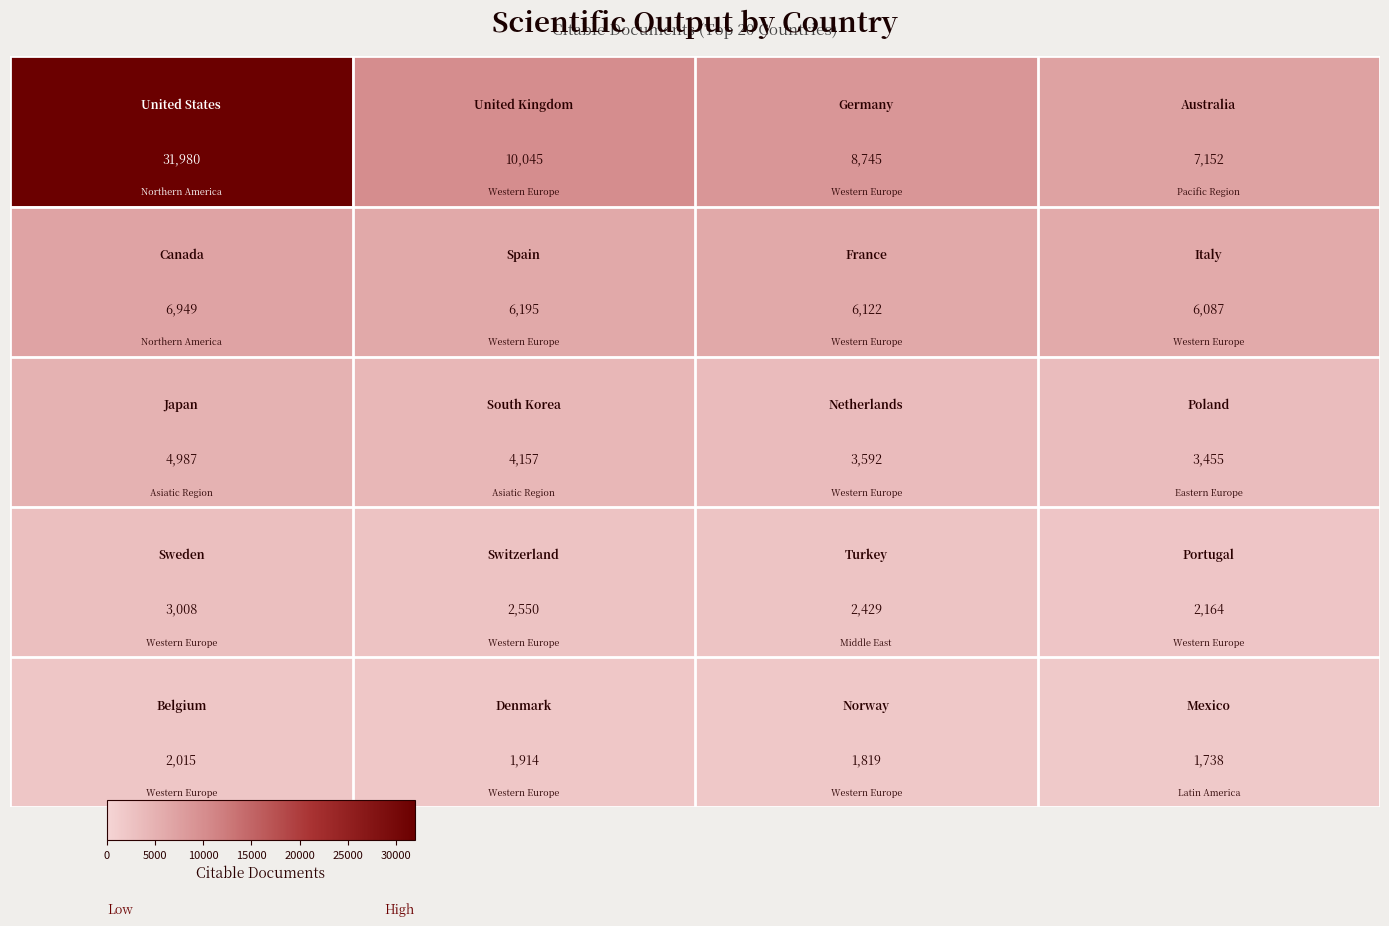

At how many categories does at least one series exceed 2644?

4